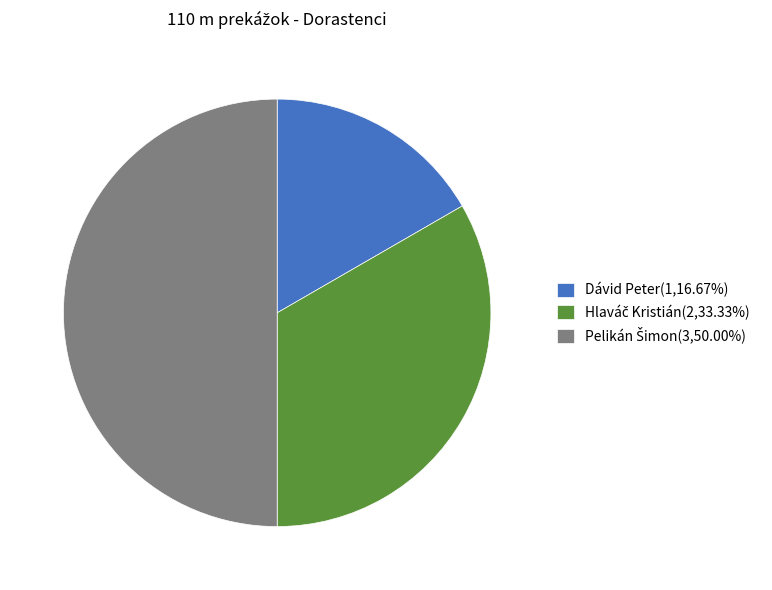

Is Dávid Peter(1,16.67%) the majority of the pie?

No